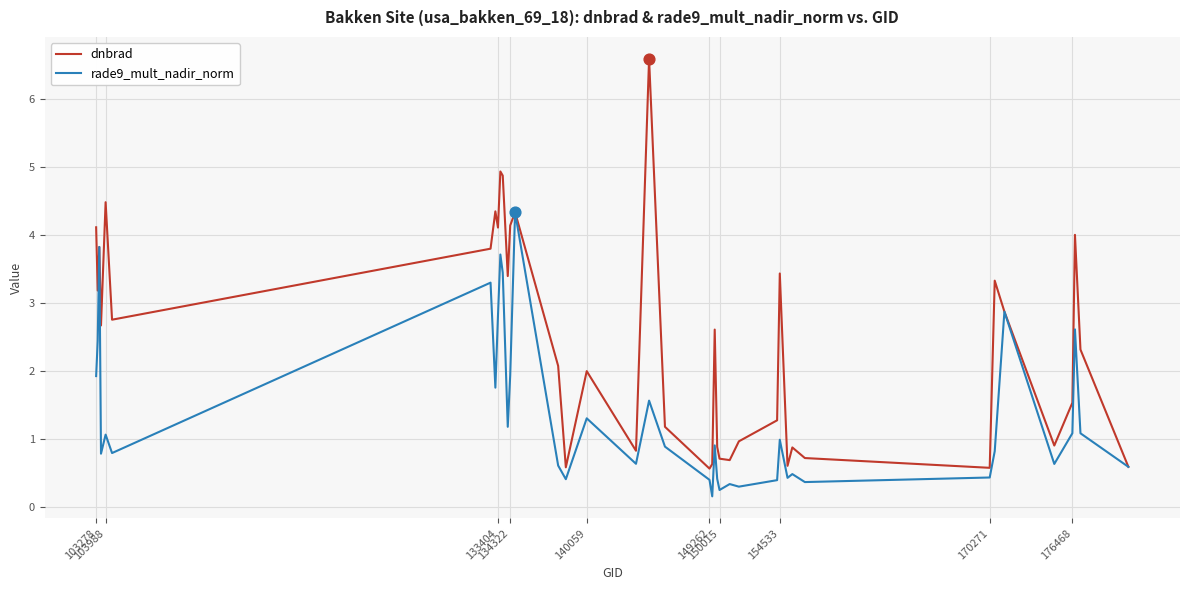

Which series has the widest spread of values?

dnbrad